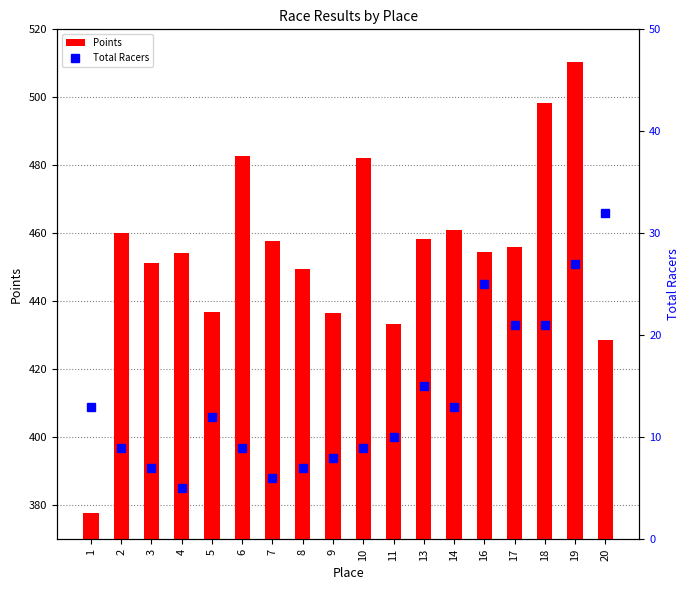

Which category has the lowest value across all series?

4